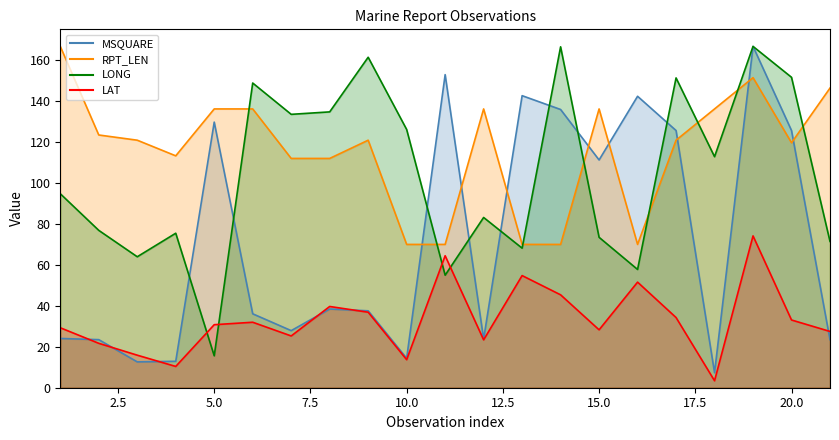

True or false: RPT_LEN has more than 2 points higher than both neighbors.

True